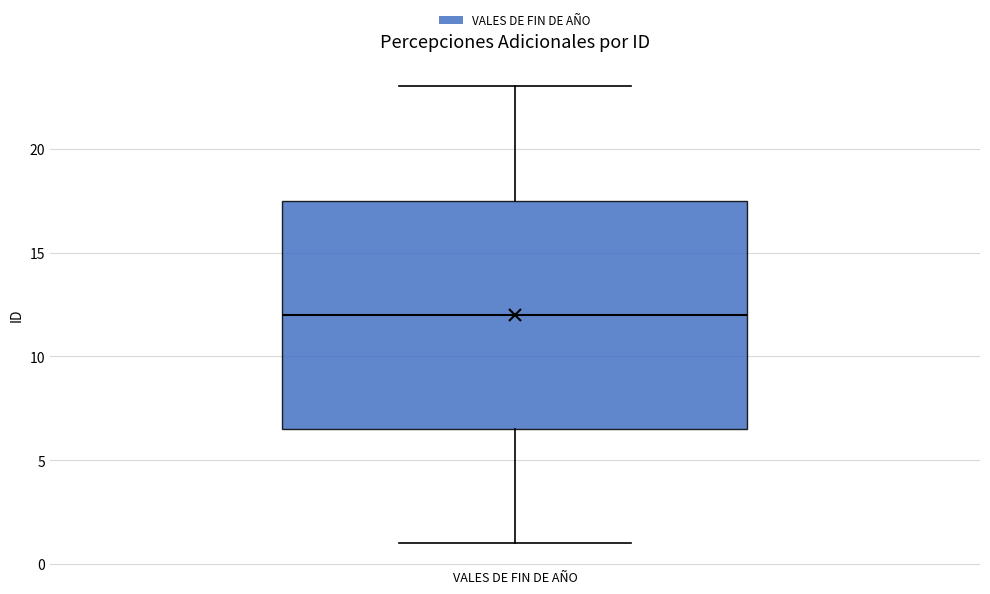

Transcribe this box plot: give where the median line is, the range the box spans, and where the two whiskers end, as read against the y-axis. The values are not printed on the chart, so give them approximately, as read against the axis.

median 12.0, box 6.5 to 17.5, whiskers 1.0 to 23.0